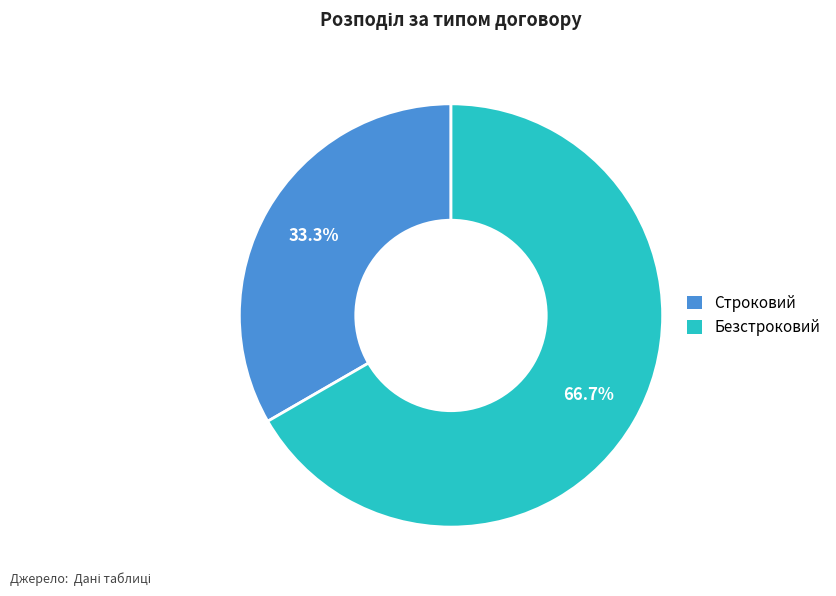

Between Безстроковий and Строковий, which is larger?

Безстроковий